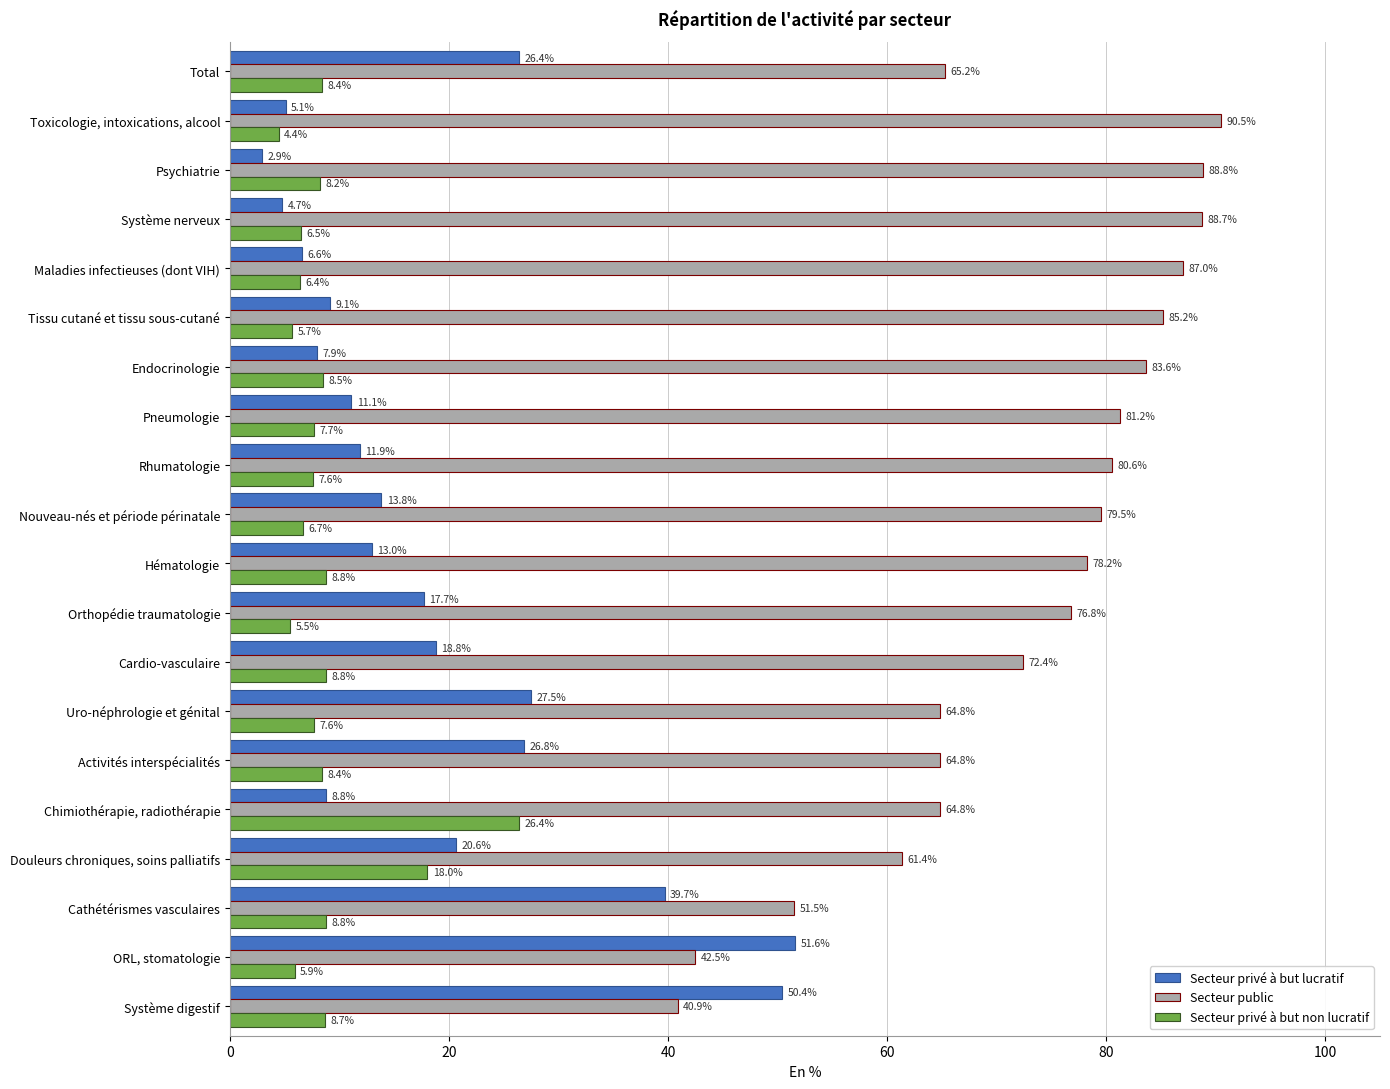

Rank the series by their maximum value, from lowest to highest.

Secteur privé à but non lucratif, Secteur privé à but lucratif, Secteur public